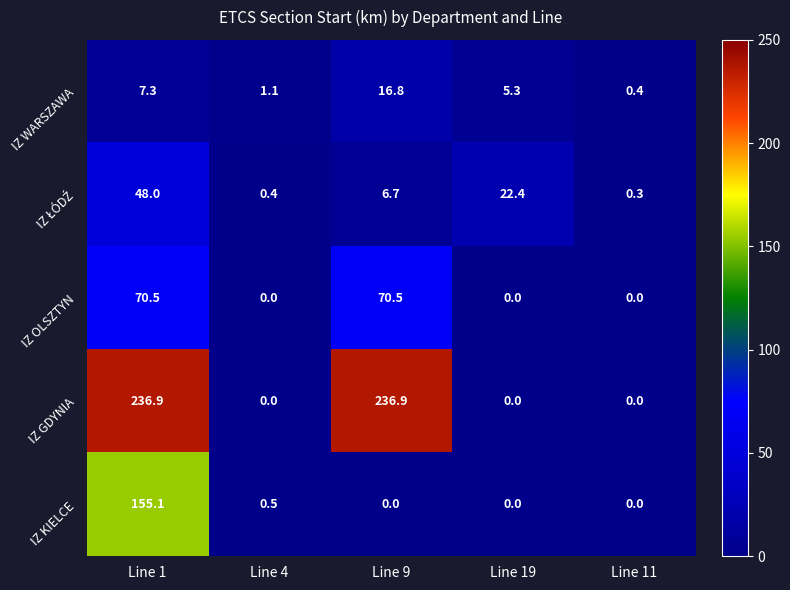

What is the maximum value for IZ GDYNIA?

236.9